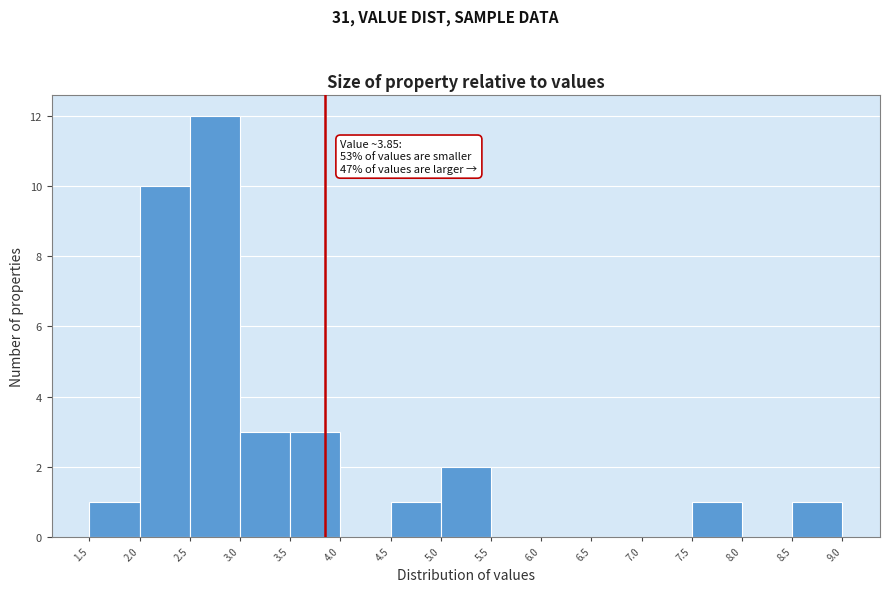

Over which range of the x-axis is the bar tallest?

2.5 to 3.0